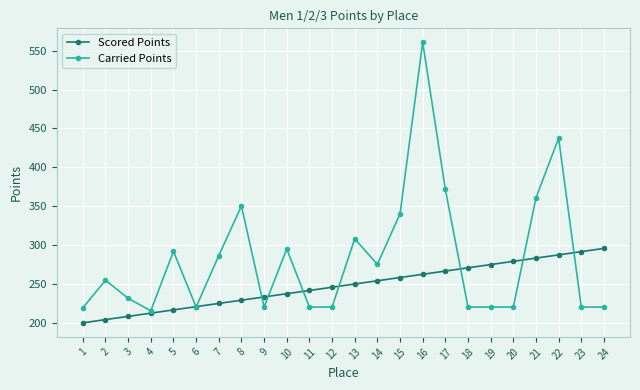

What is the value of the Carried Points point at the 17th from the left?

371.5